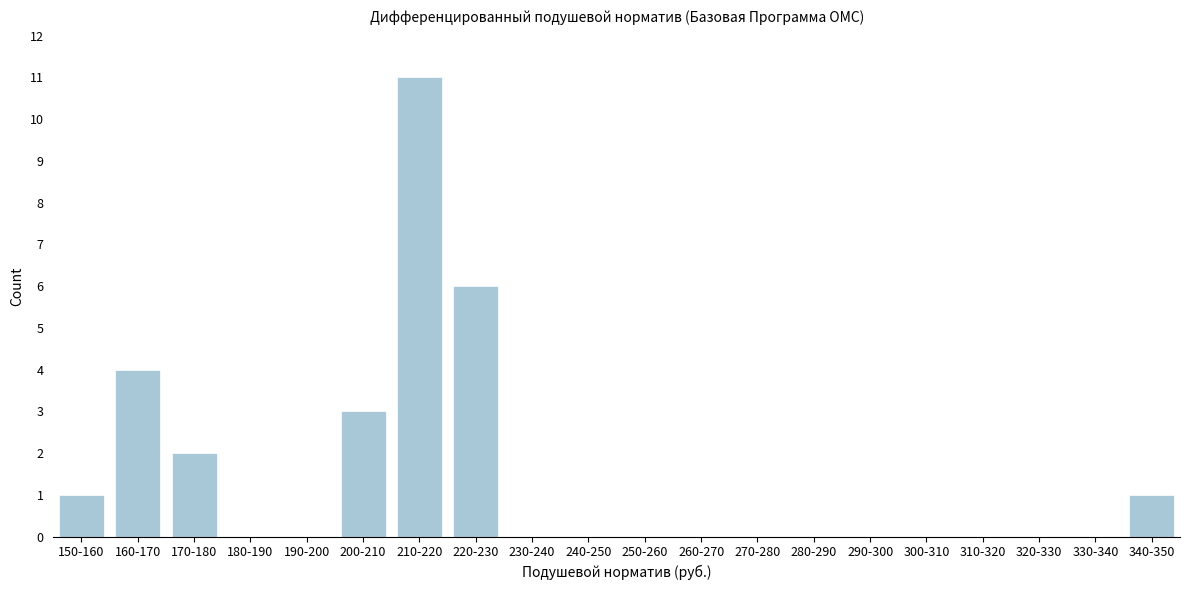

Reading left to right, transcribe all the data shown in this chart.

150-160=1	160-170=4	170-180=2	180-190=0	190-200=0	200-210=3	210-220=11	220-230=6	230-240=0	240-250=0	250-260=0	260-270=0	270-280=0	280-290=0	290-300=0	300-310=0	310-320=0	320-330=0	330-340=0	340-350=1